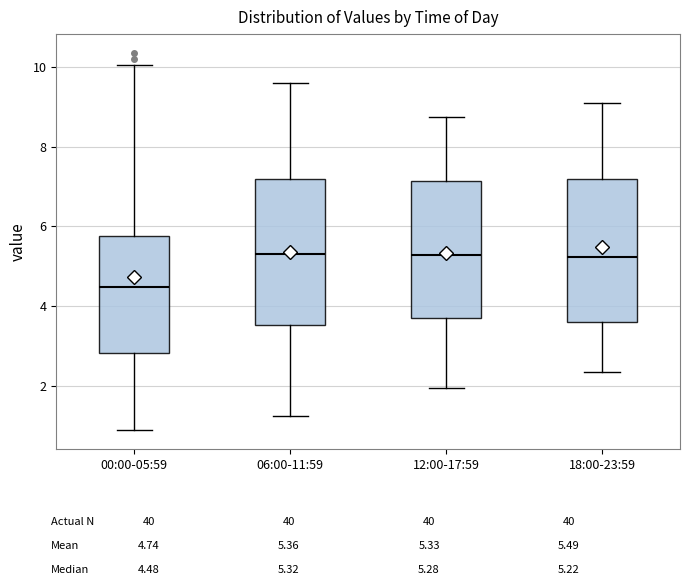

Reading left to right, read every box against the y-axis: the position of its median line, the range the box covers, and the ends of its whiskers. The values are not printed on the chart, so give them approximately, as read against the axis.

00:00-05:59: median 4.4, box 2.8 to 5.8, whiskers 0.8 to 10.0
06:00-11:59: median 5.4, box 3.6 to 7.2, whiskers 1.2 to 9.6
12:00-17:59: median 5.2, box 3.8 to 7.2, whiskers 2.0 to 8.8
18:00-23:59: median 5.2, box 3.6 to 7.2, whiskers 2.4 to 9.2